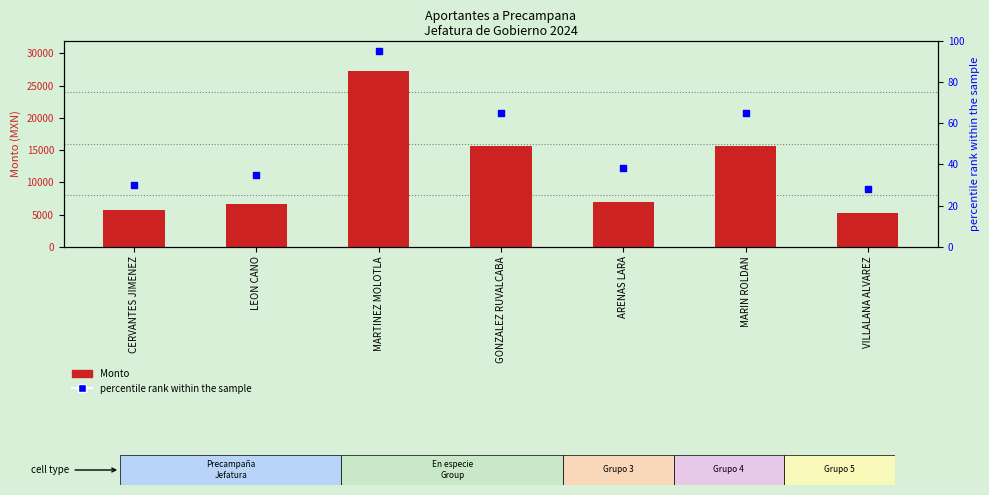

At which category is the sum across all series the highest?

MARTINEZ MOLOTLA